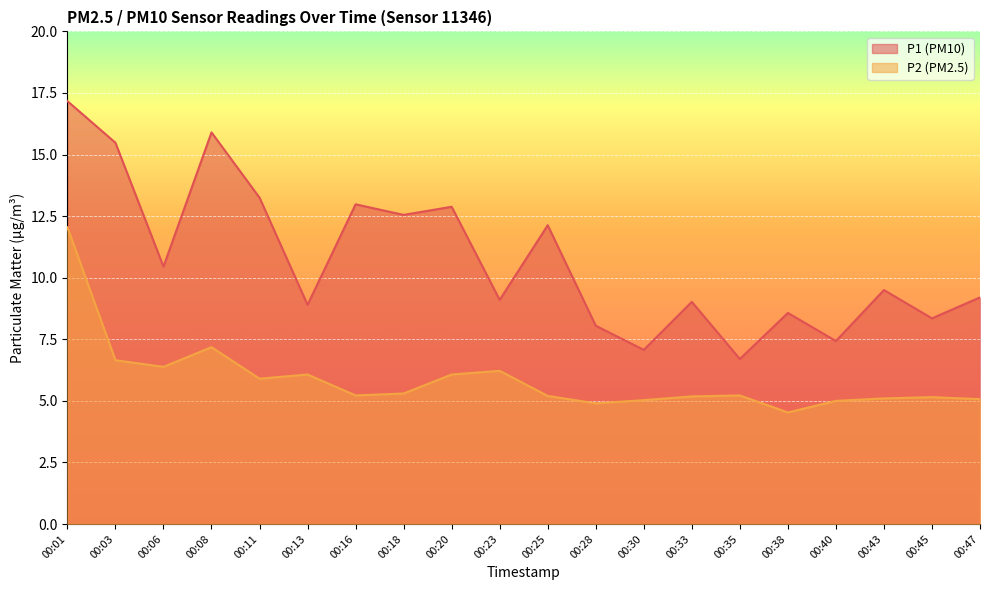

Rank the series by their average value, from highest to lowest.

P1, P2